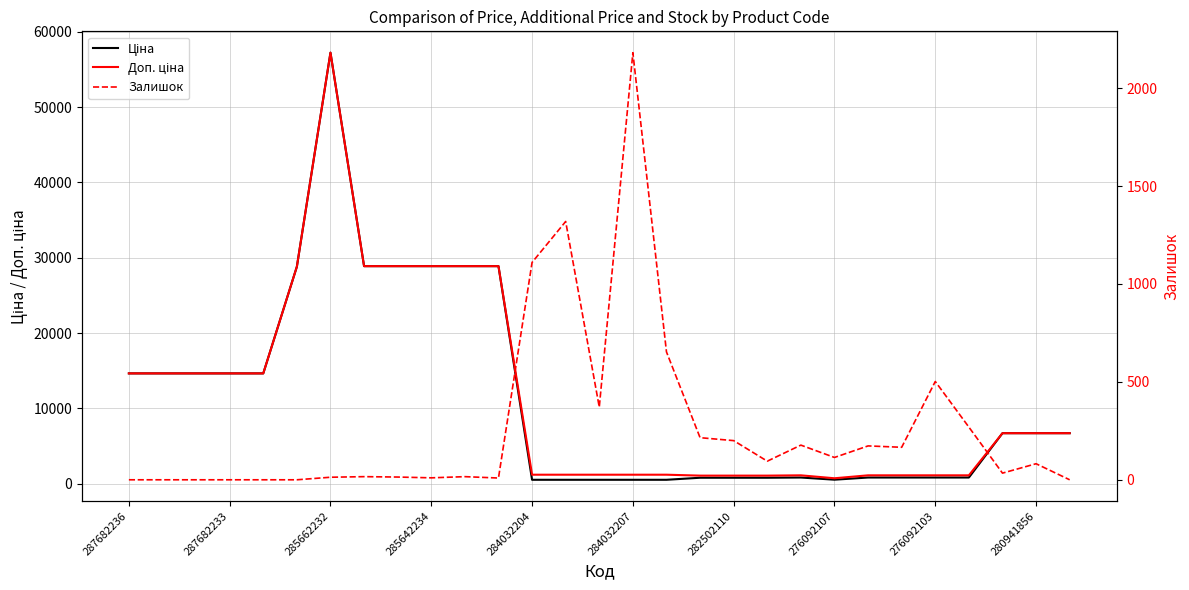

What is the sum of the Залишок values at 285662232 and 282502110?

213.0